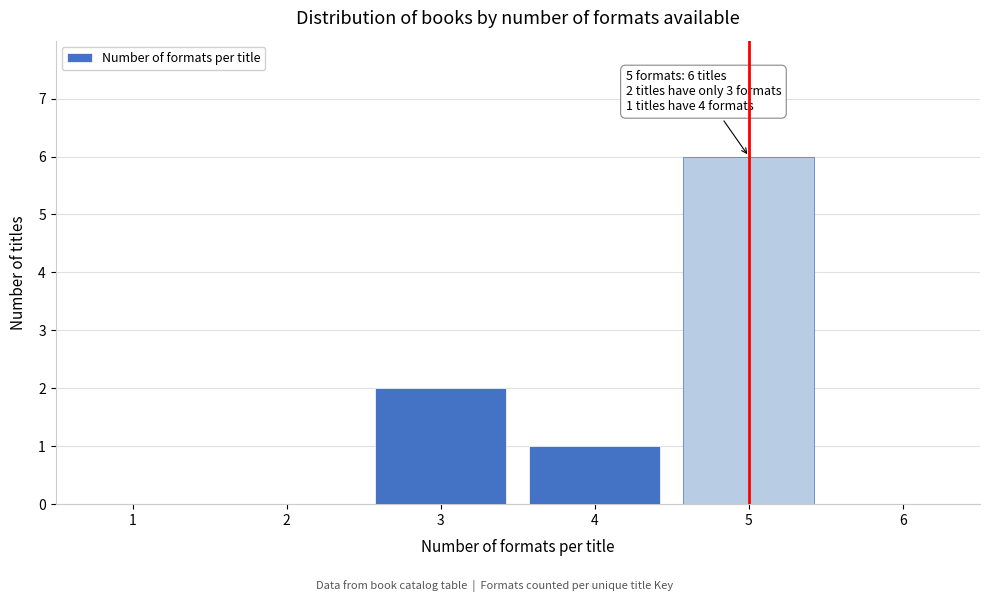

Reading left to right, list all the values displayed in this chart.

1=0	2=0	3=2	4=1	5=6	6=0